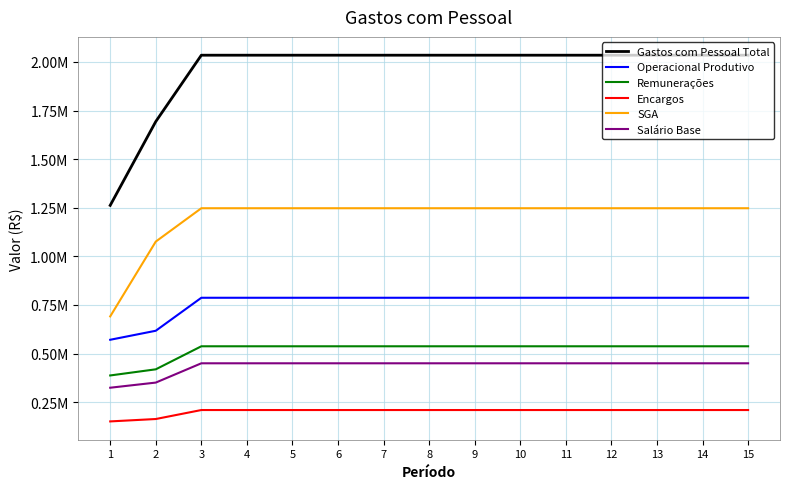

True or false: Encargos has more than 1 points higher than both neighbors.

False